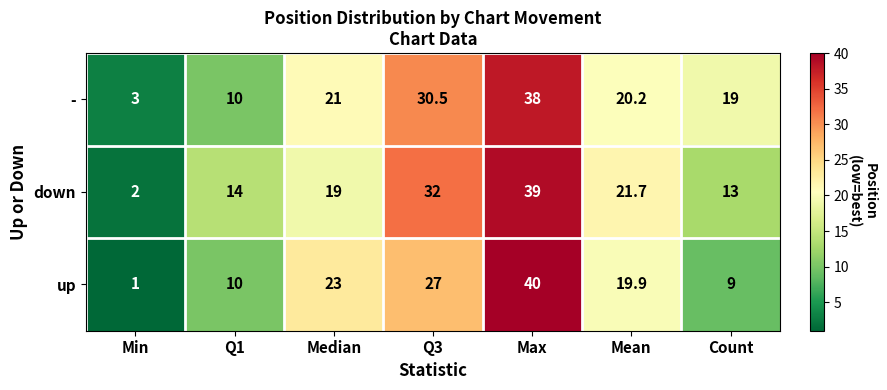

How many data points does each series have?

7